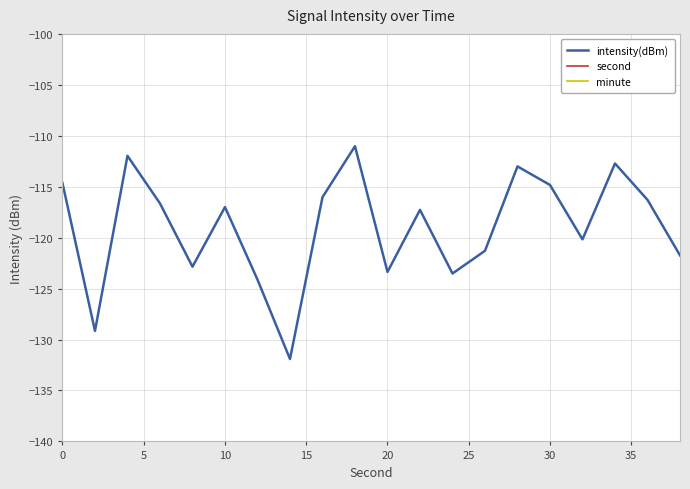

The intensity(dBm) series shows -123.4 at 20. True or false?

True